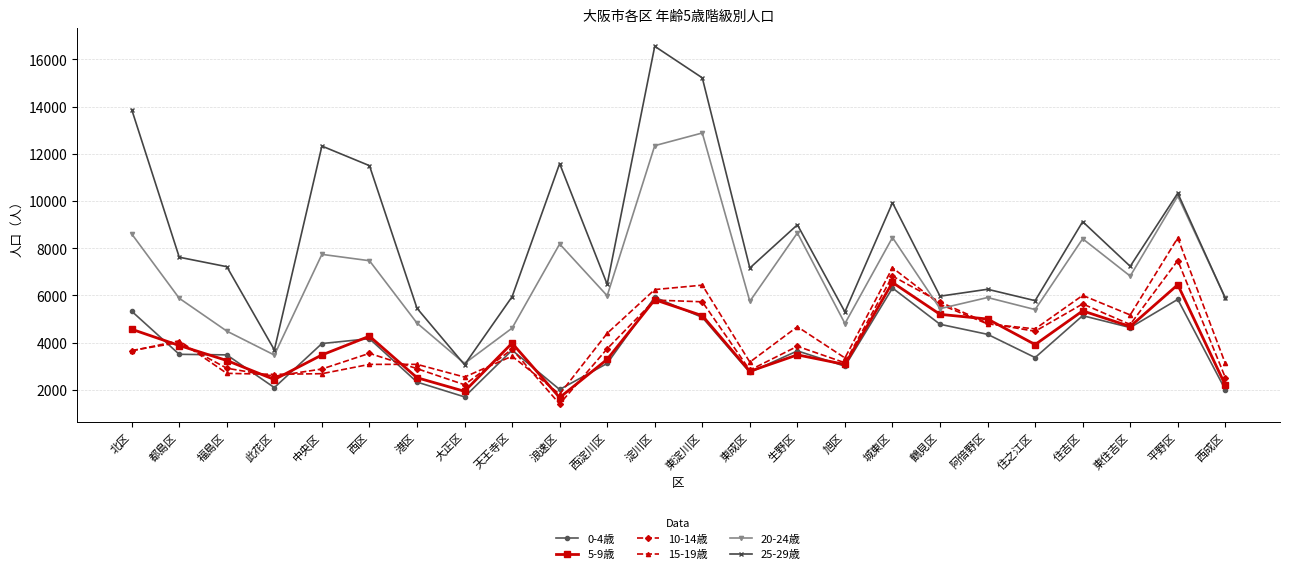

True or false: 0-4歳 has a value of 5331 at 北区.

True